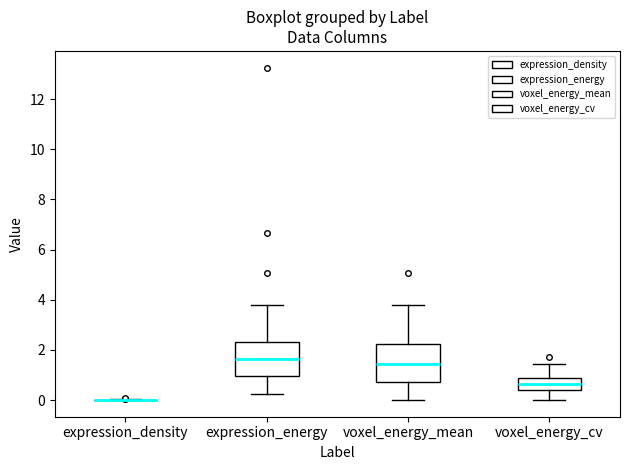

Reading left to right, read every box against the y-axis: the position of its median line, the range the box covers, and the ends of its whiskers. The values are not printed on the chart, so give them approximately, as read against the axis.

expression_density: box collapsed to a line at 0.0, whiskers 0.0 to 0.0
expression_energy: median 1.6, box 1.0 to 2.4, whiskers 0.2 to 3.8
voxel_energy_mean: median 1.4, box 0.8 to 2.2, whiskers 0.0 to 3.8
voxel_energy_cv: median 0.6, box 0.4 to 0.8, whiskers 0.0 to 1.4